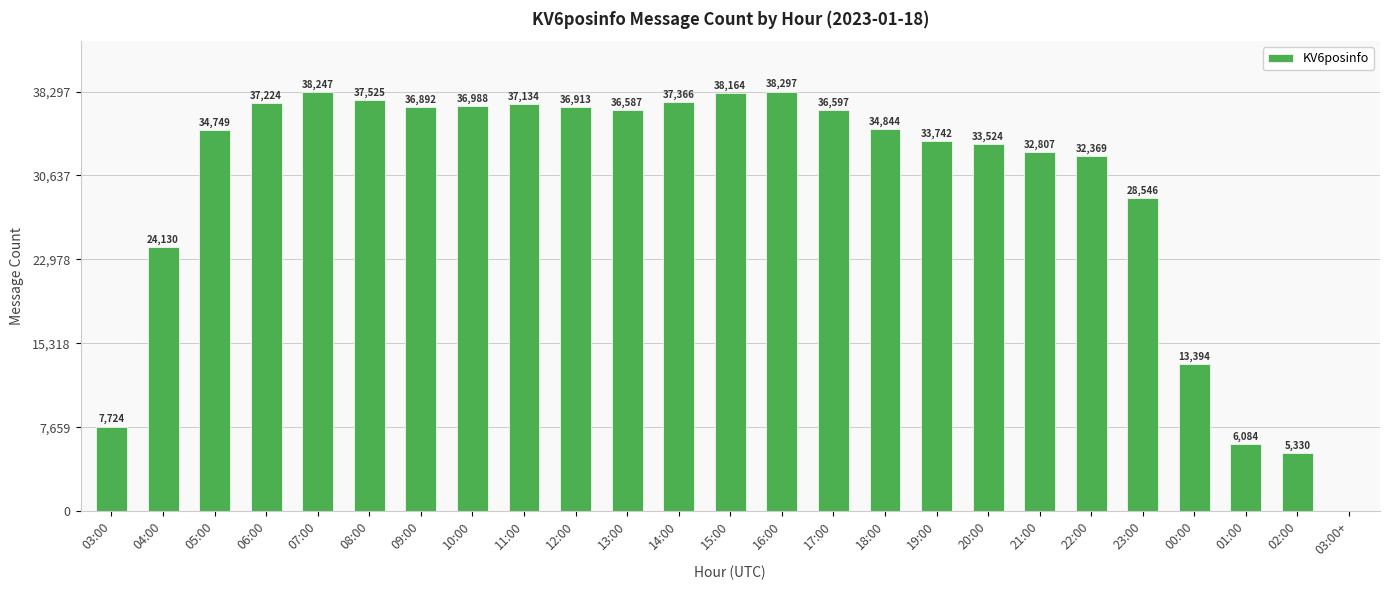

At which label does the data first exceed 34844?

06:00